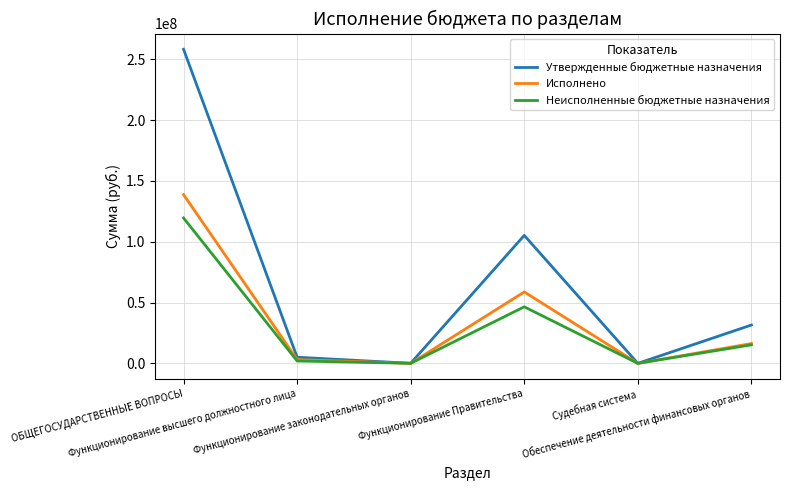

Which series has the widest spread of values?

Утвержденные бюджетные назначения